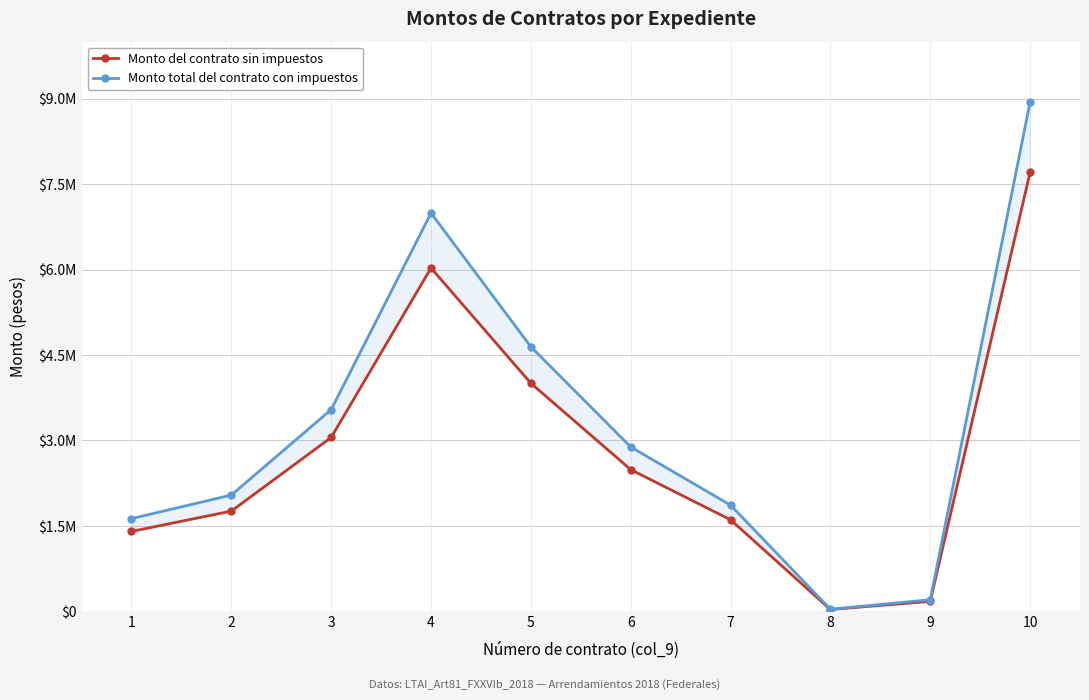

Which series changed the most between 4 and 9?

Monto total del contrato con impuestos